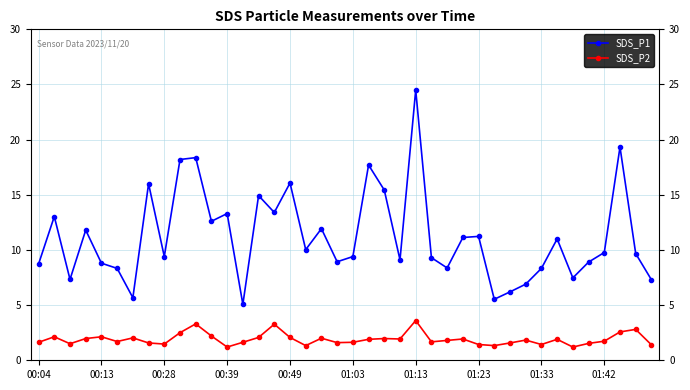

How many data points does each series have?

40